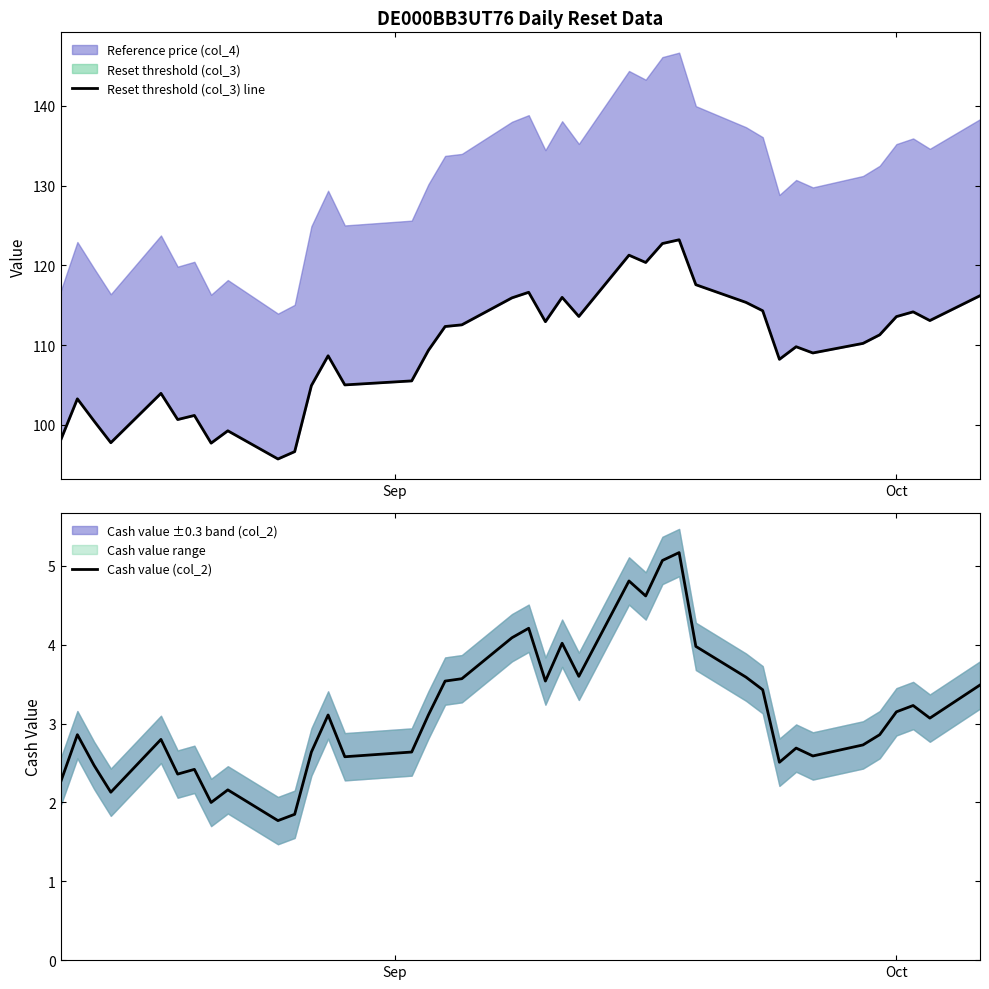

In Reset threshold (col_3) line, how many points are lower than both neighbors (excluding endpoints)?

11